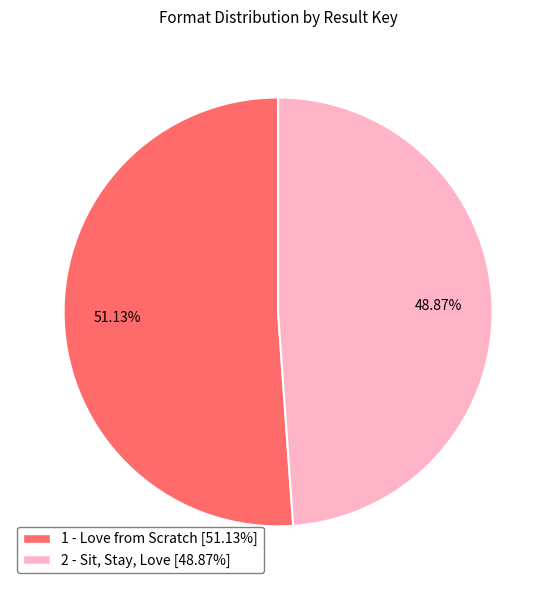

How many slices are in this pie chart?

2